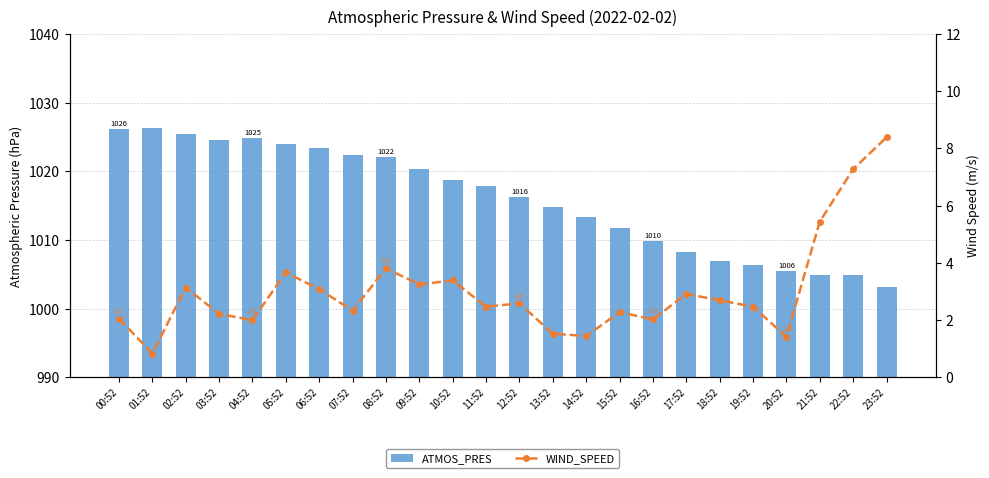

What is the average value of the ATMOS_PRES series?

1015.9